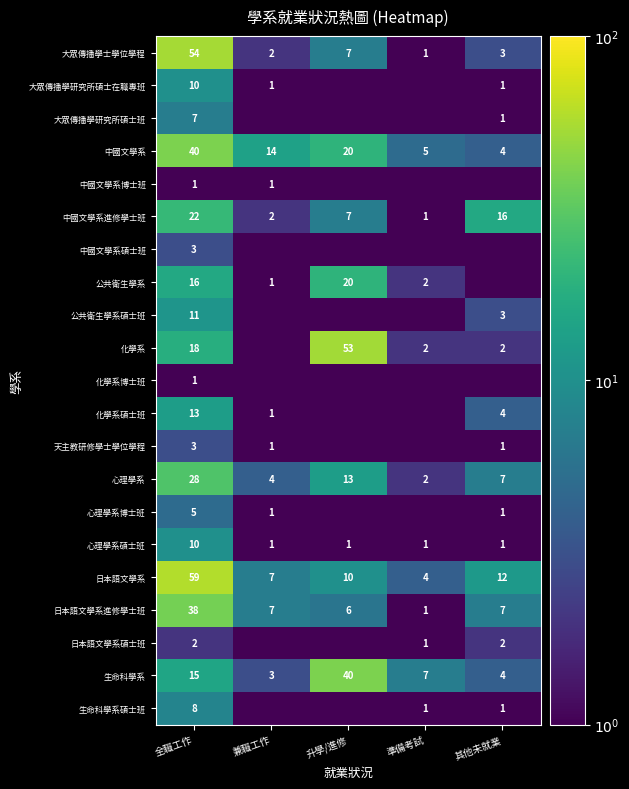

What is the difference between the highest and lowest values at 全職工作?

58.0